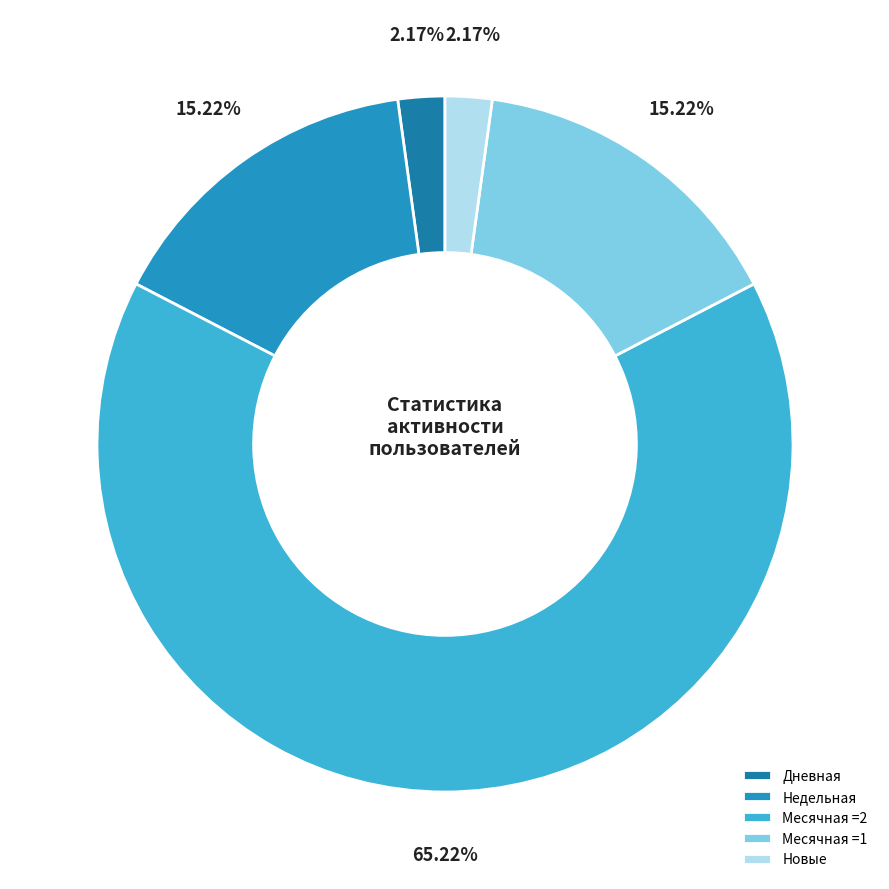

How many segments does this pie chart have?

5